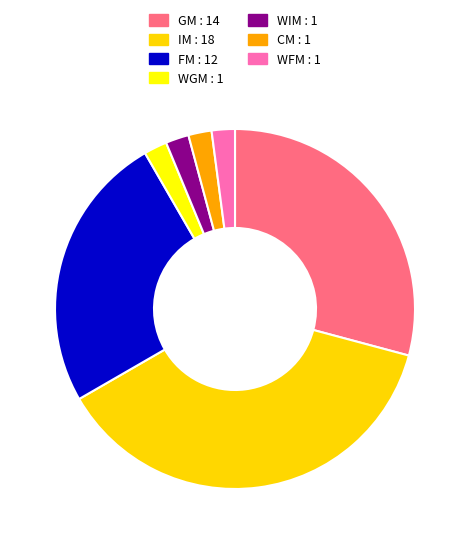

The FM slice represents 32% of the pie. True or false?

False